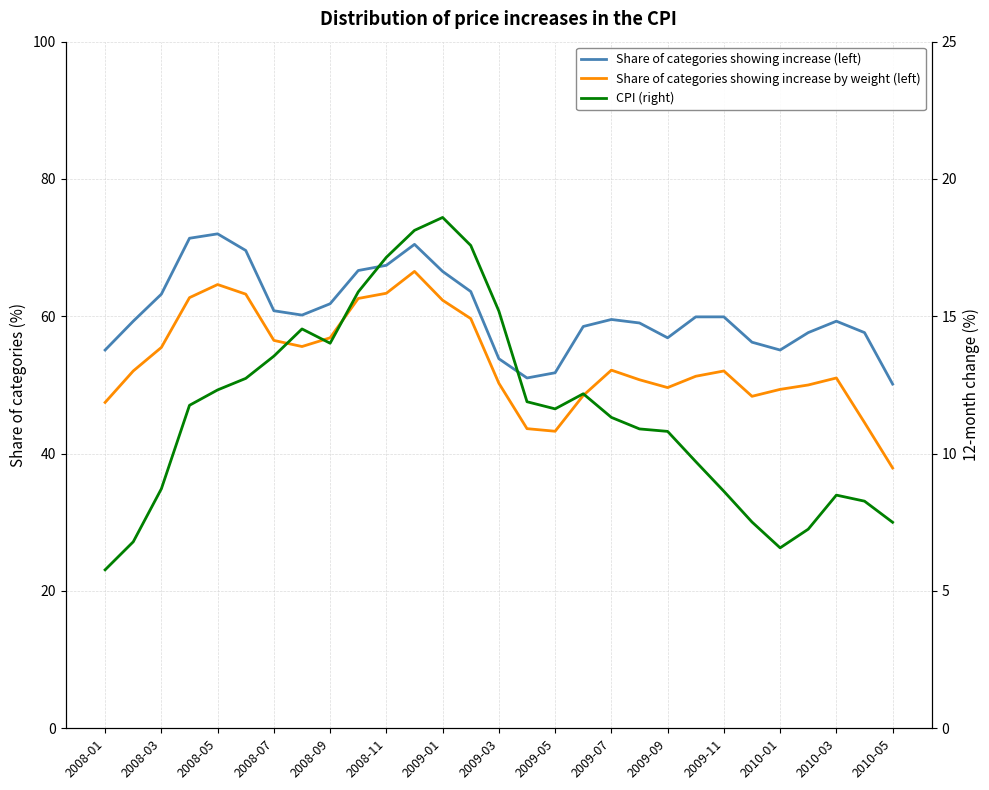

At how many categories does at least one series exceed 46?

29